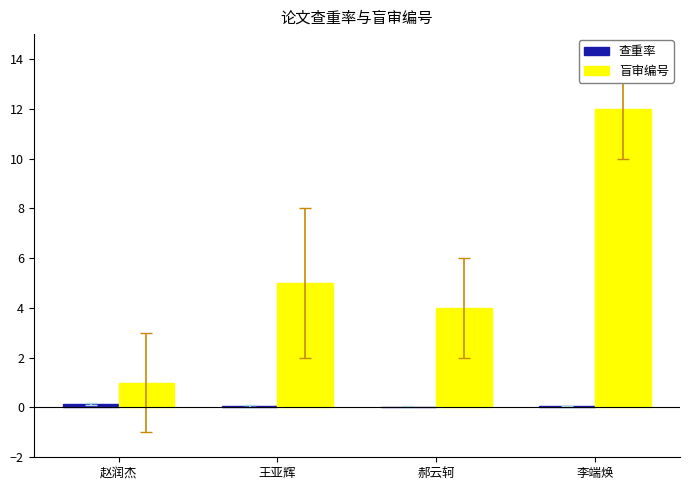

Between 王亚辉 and 李端焕, which series saw the biggest shift?

盲审编号